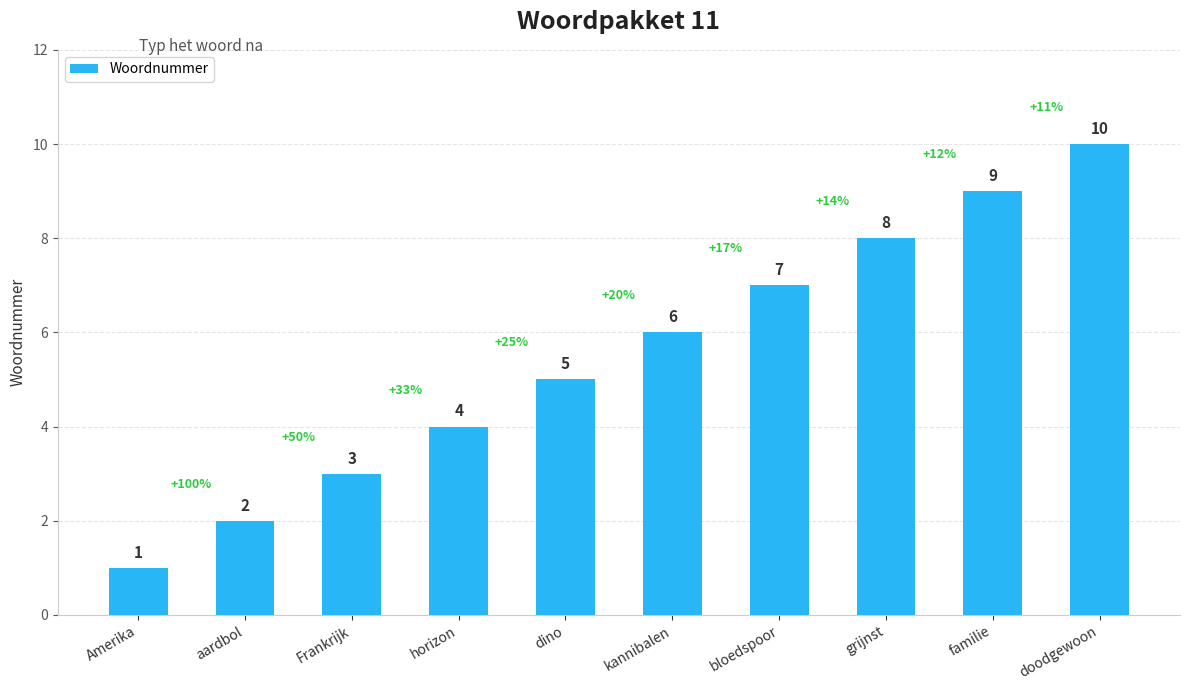

How many data points are less than 6?

5